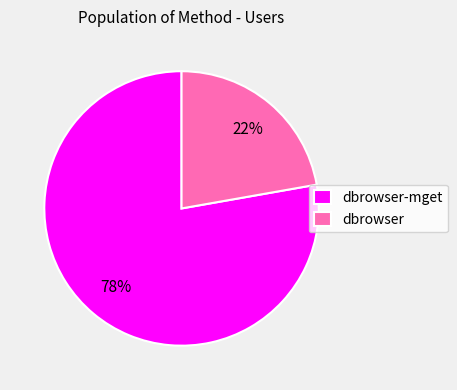

True or false: dbrowser-mget accounts for 78% of the total.

True